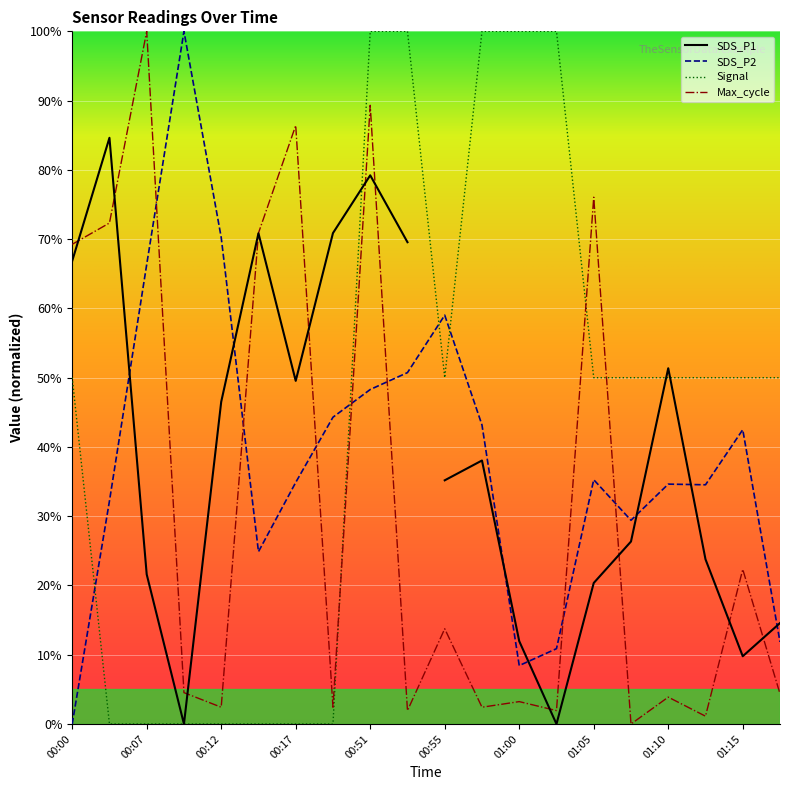

True or false: Max_cycle and Signal cross at least once.

True